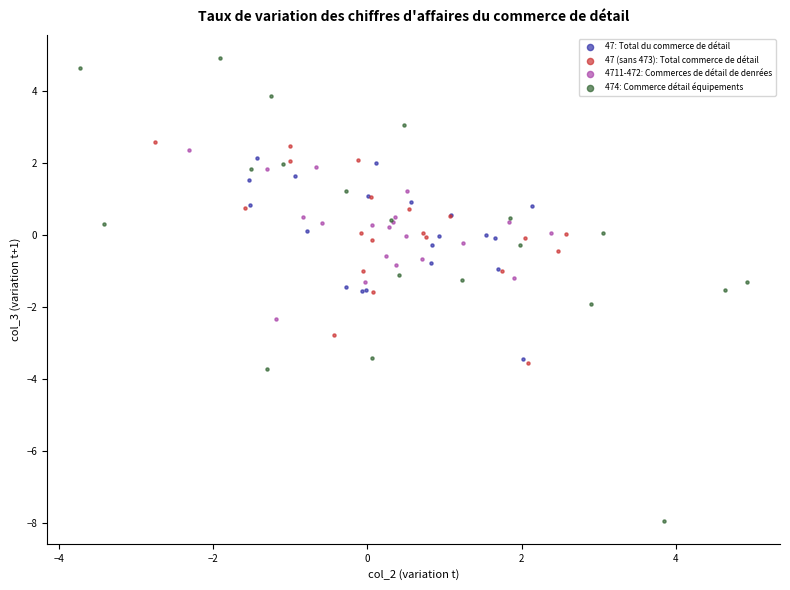

Which series has the largest Y range (max minus min)?

474: Commerce détail équipements